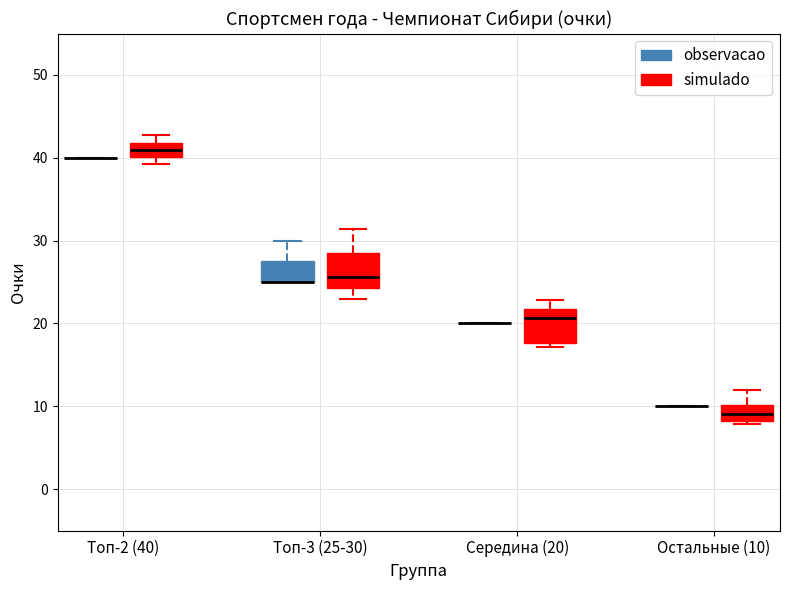

Reading left to right, read every box against the y-axis: the position of its median line, the range the box covers, and the ends of its whiskers. The values are not printed on the chart, so give them approximately, as read against the axis.

Топ-2 (40) (observacao): box collapsed to a line at 40, whiskers 40 to 40
Топ-2 (40) (simulado): median 41, box 40 to 42, whiskers 39 to 43
Топ-3 (25-30) (observacao): median 25 (drawn on the box's lower edge), box 25 to 28, whiskers 25 to 30
Топ-3 (25-30) (simulado): median 26, box 24 to 28, whiskers 23 to 31
Середина (20) (observacao): box collapsed to a line at 20, whiskers 20 to 20
Середина (20) (simulado): median 21, box 18 to 22, whiskers 17 to 23
Остальные (10) (observacao): box collapsed to a line at 10, whiskers 10 to 10
Остальные (10) (simulado): median 9, box 8 to 10, whiskers 8 (just below the box's lower edge) to 12